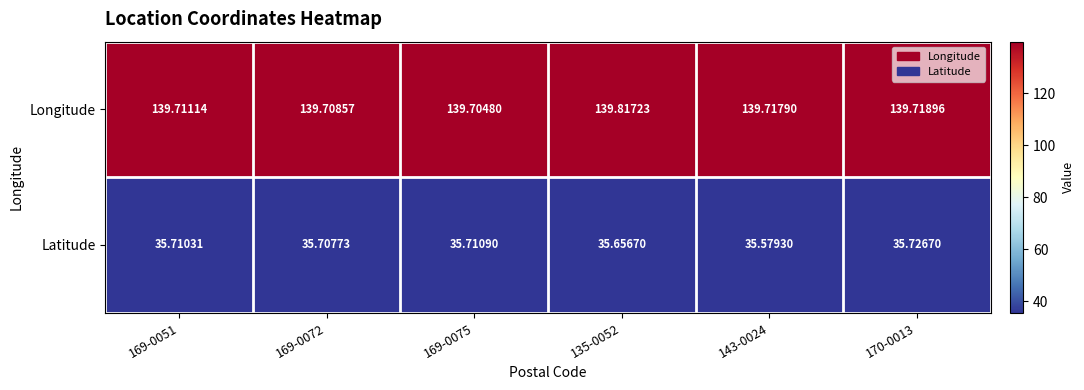

Which series changed the most between 135-0052 and 170-0013?

Longitude